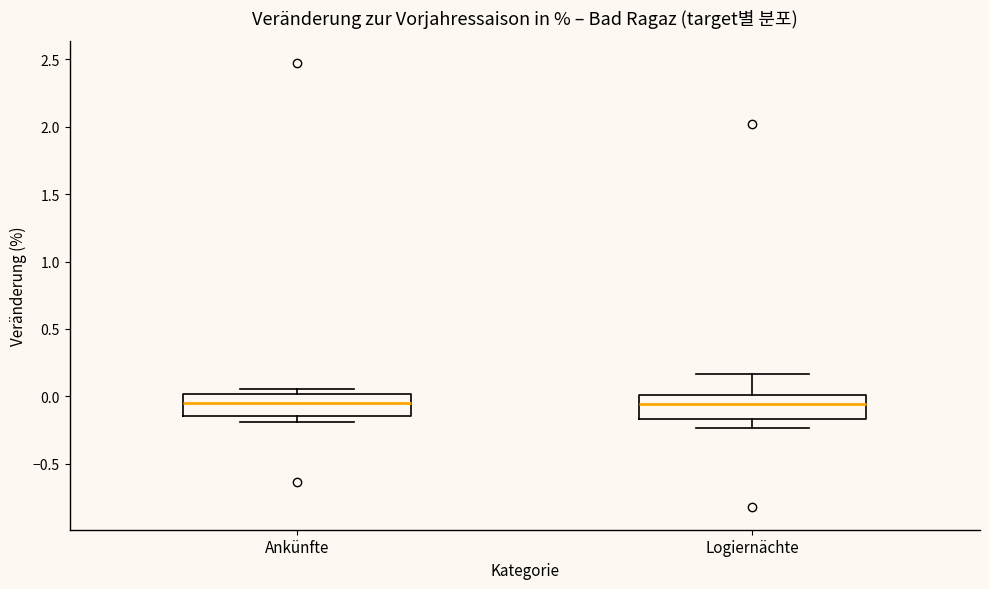

Reading left to right, read every box against the y-axis: the position of its median line, the range the box covers, and the ends of its whiskers. The values are not printed on the chart, so give them approximately, as read against the axis.

Ankünfte: median -0.05, box -0.15 to 0.00, whiskers -0.20 to 0.05
Logiernächte: median -0.05, box -0.15 to 0.00, whiskers -0.25 to 0.15